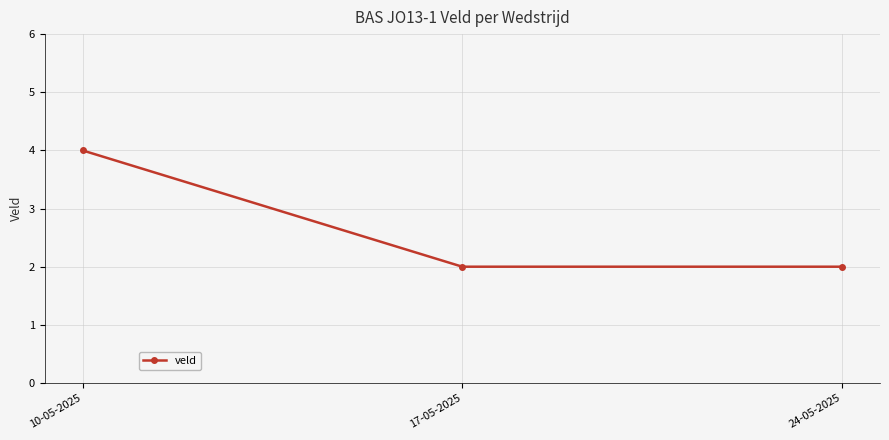

Which category has the highest value across all series?

10-05-2025